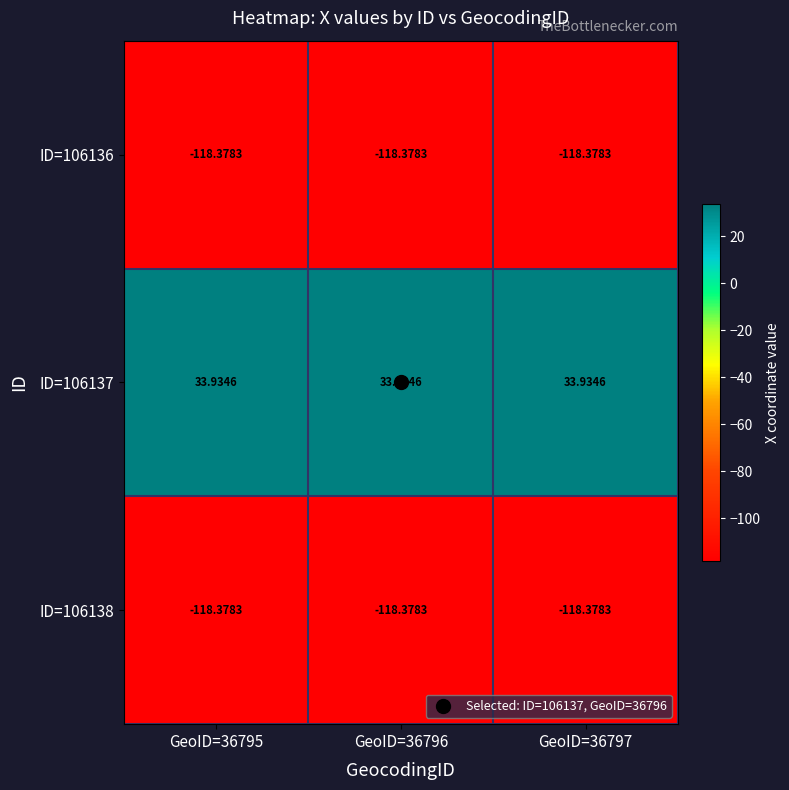

Is the value of ID=106137 at GeoID=36795 greater than the value of ID=106136 at GeoID=36797?

Yes